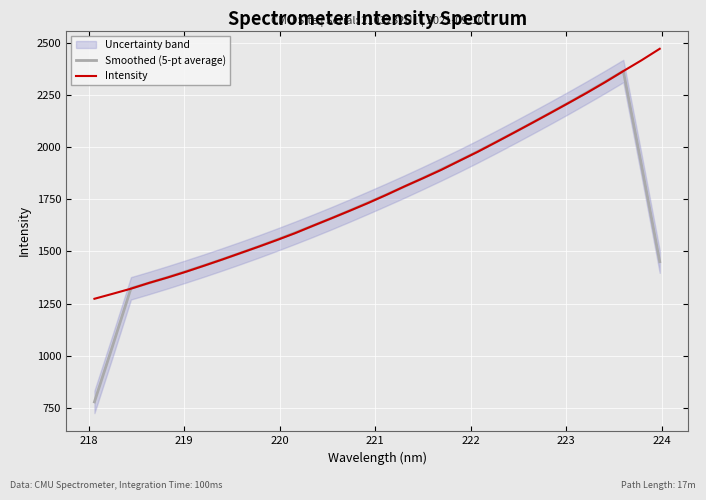

What is the highest value of the Smoothed (5-pt average) series?

2365.9